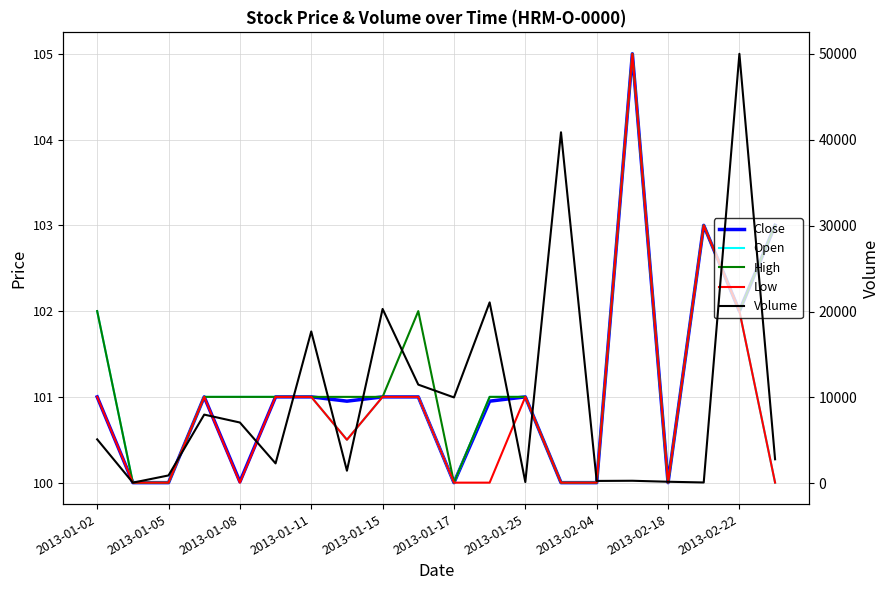

Between 2013-02-22 and 17, which series saw the biggest shift?

Volume